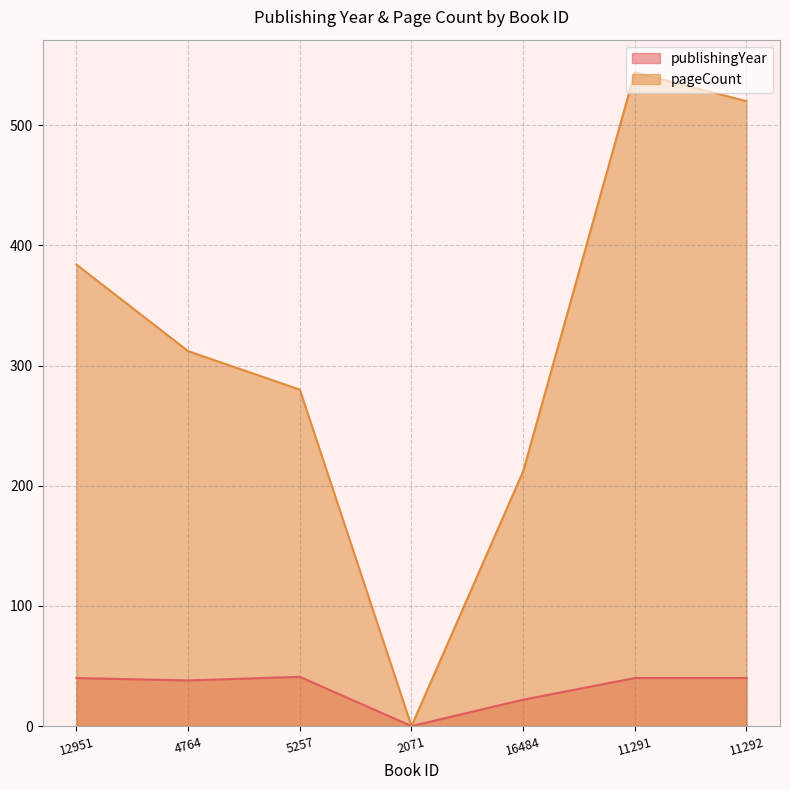

What position from the left is 12951?

1